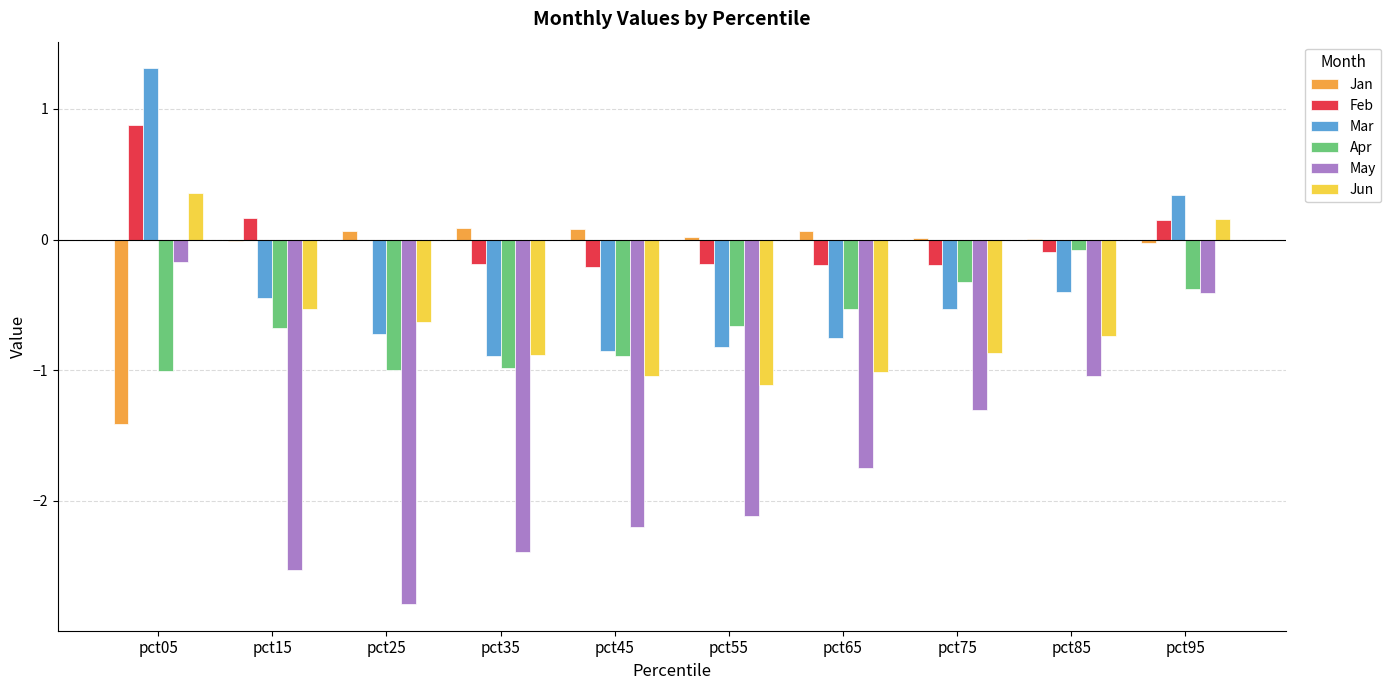

Is the value of Jun at pct95 greater than the value of Jan at pct25?

Yes